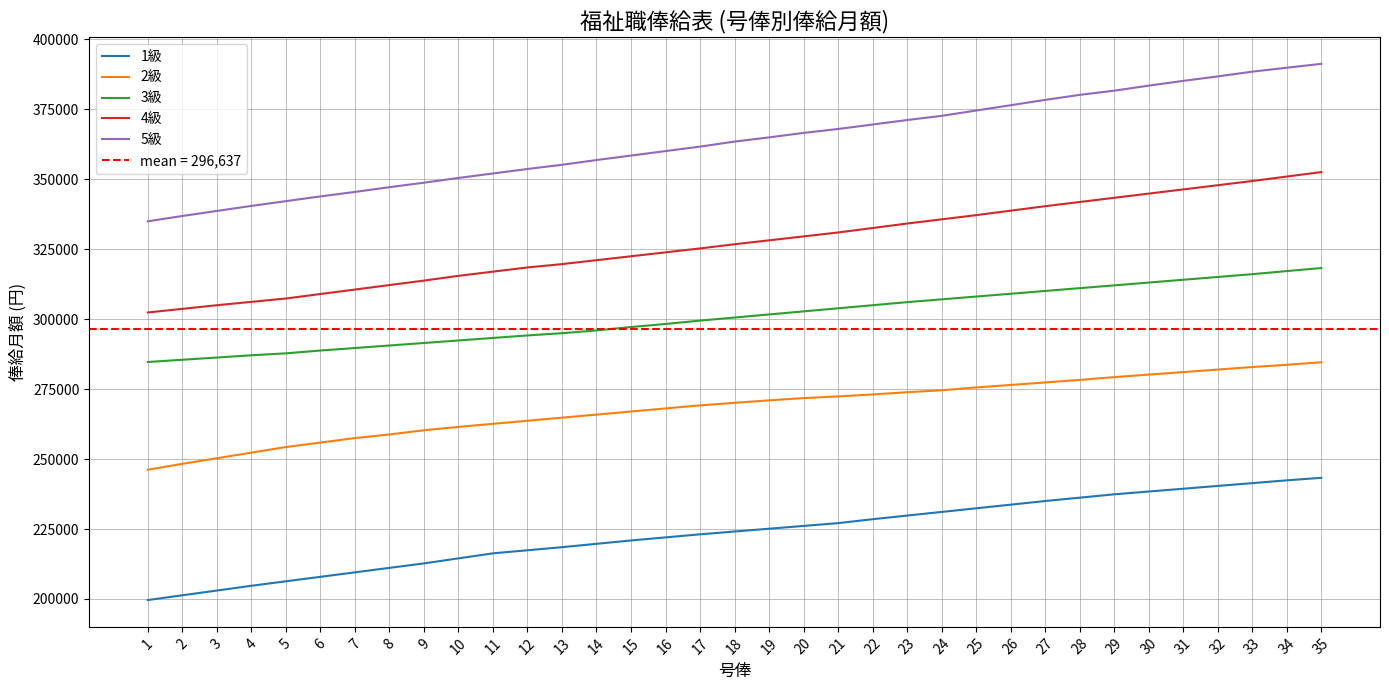

List the series in order of their peak value, highest first.

5級, 4級, 3級, 2級, 1級